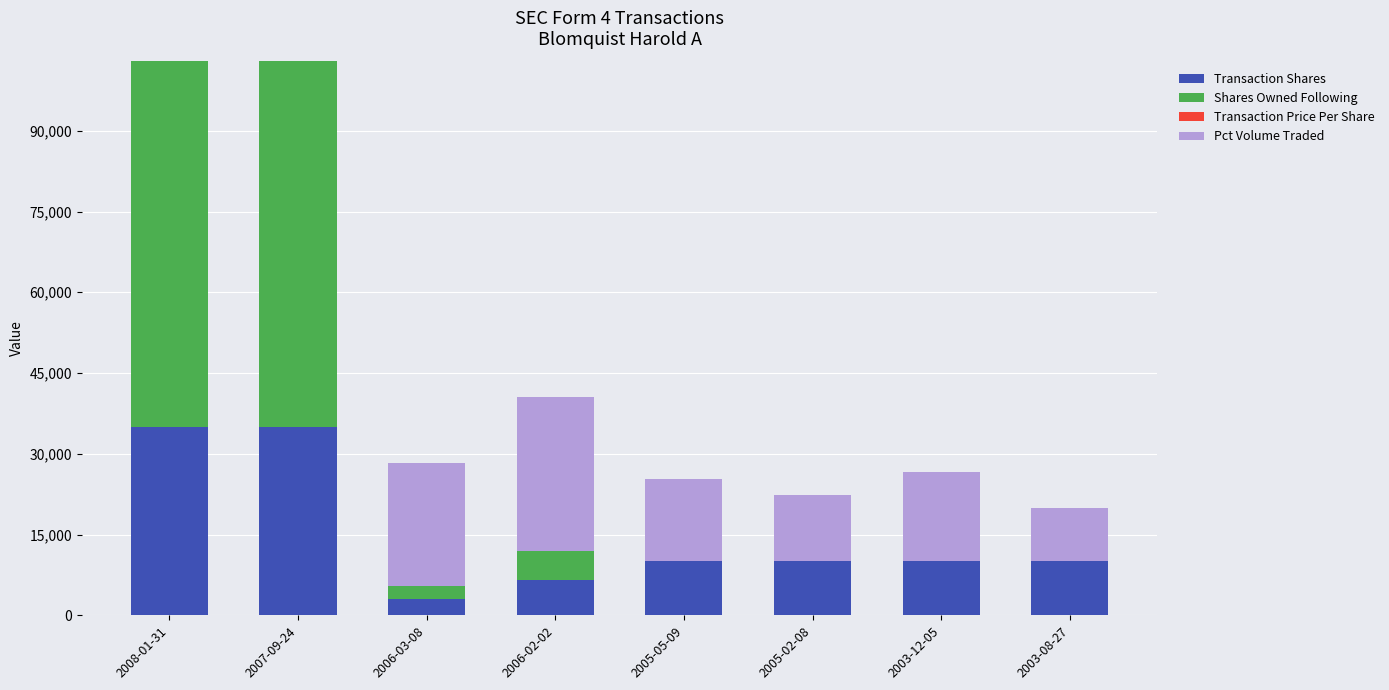

Does the chart contain stacked bars?

Yes